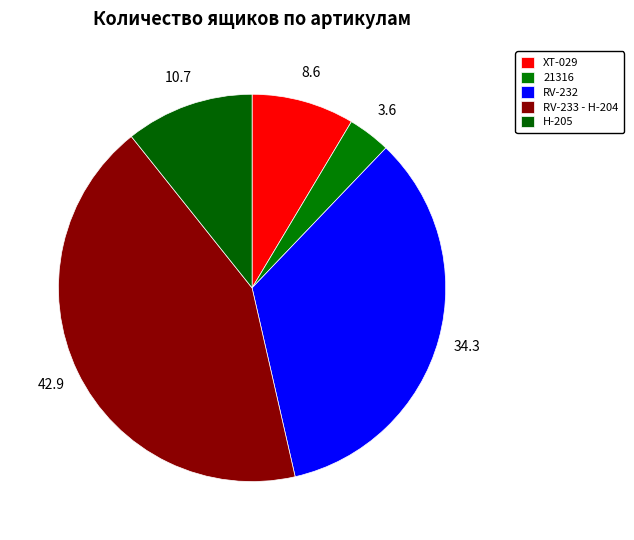

Does 21316 represent more than half of the total?

No